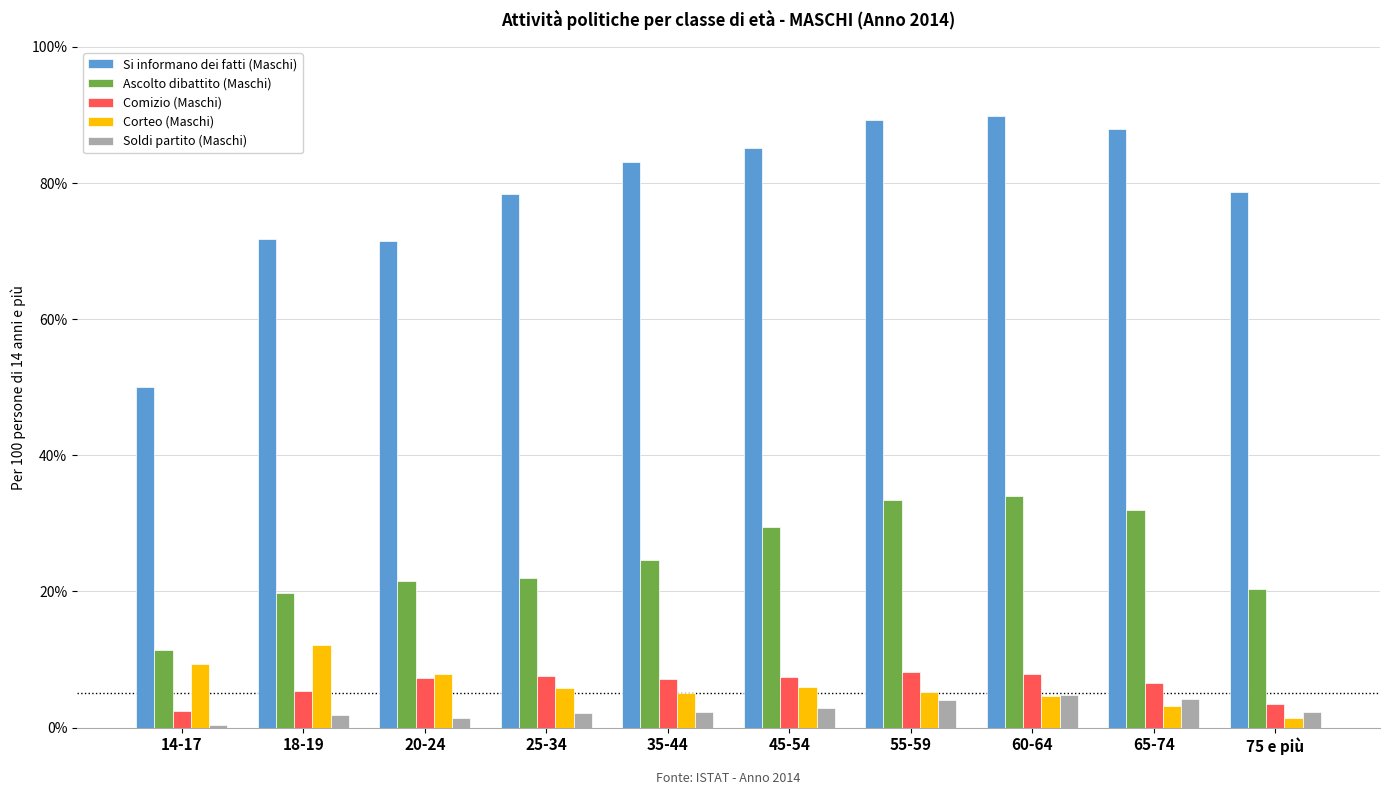

What value does the Corteo (Maschi) series have at 55-59?

5.2